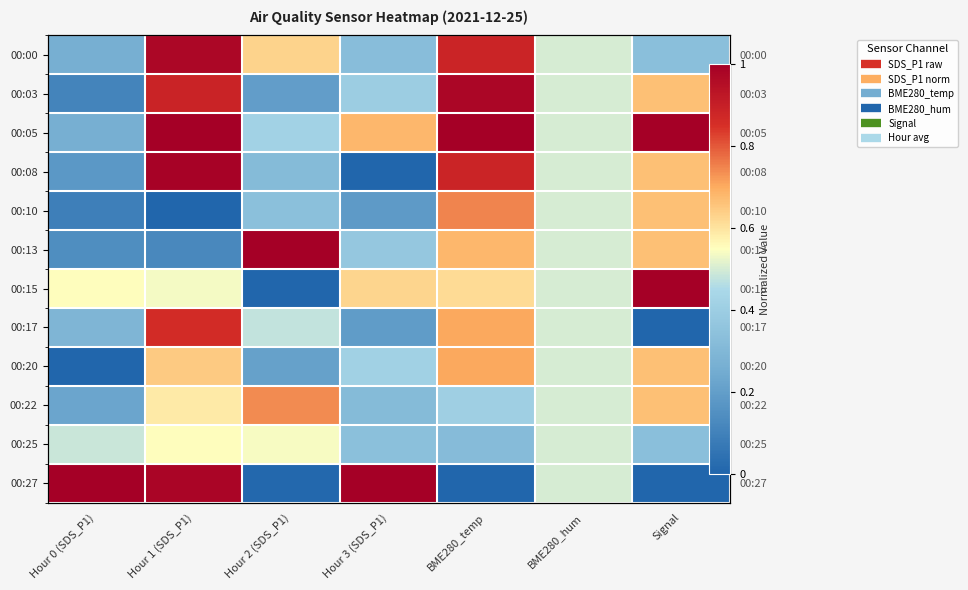

Where is 00:20 nearest to the value 0?

Hour 0 (SDS_P1)